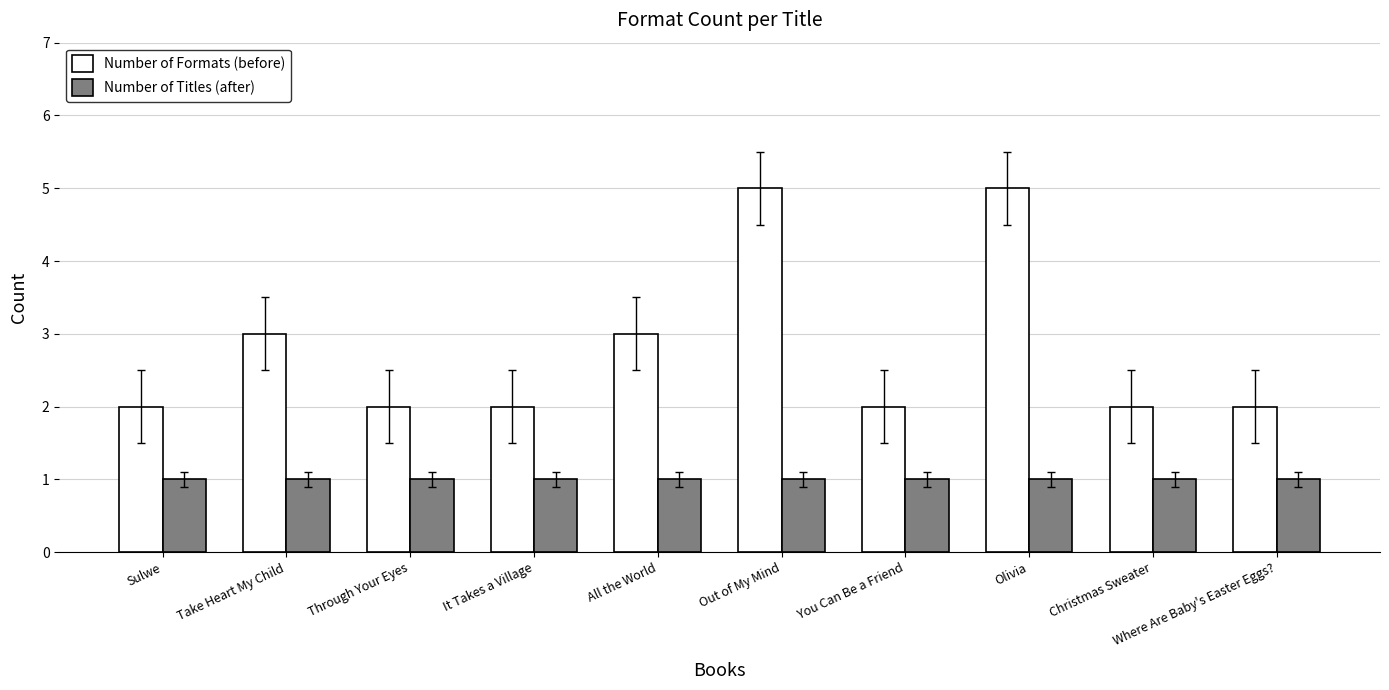

True or false: Number of Formats (before) has a value of 5 at Olivia.

True